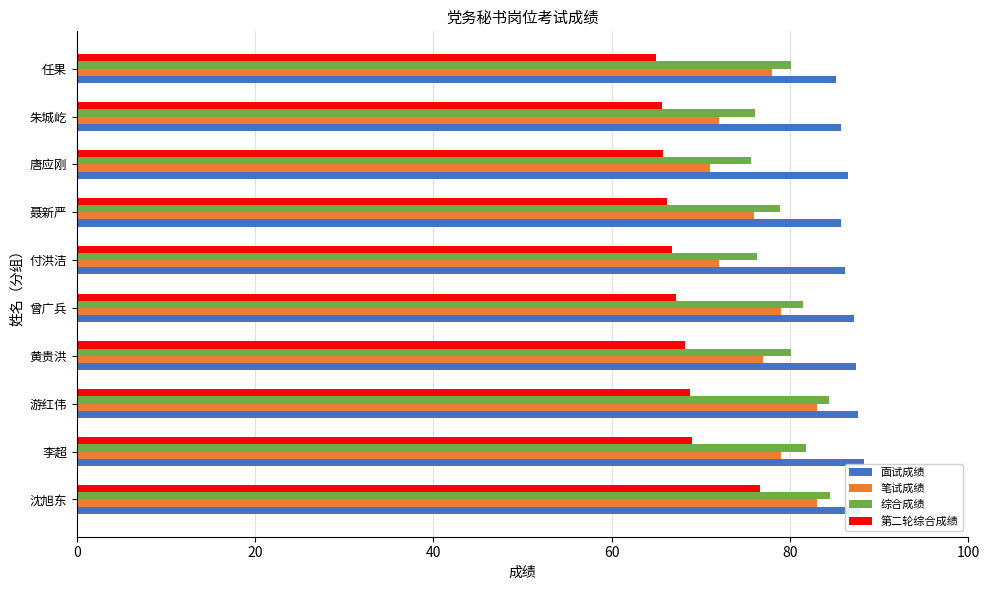

Which series has the largest total across all categories?

面试成绩